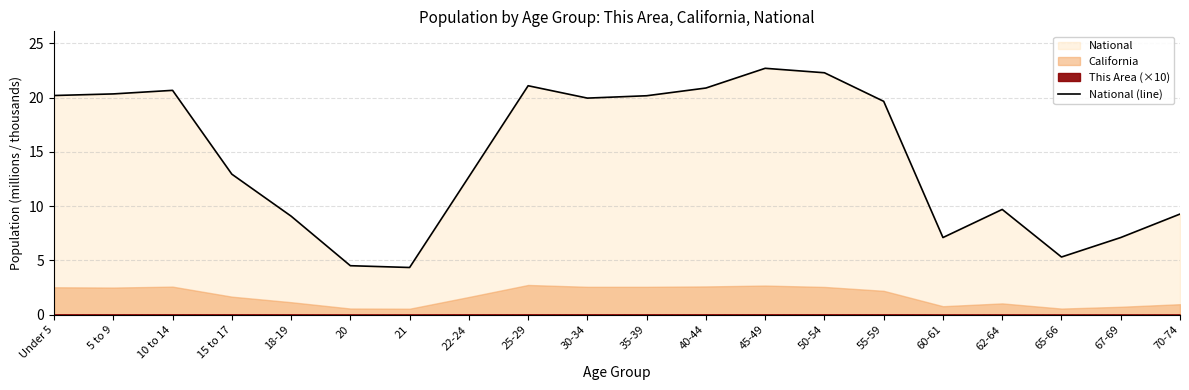

Which has a higher value, 50-54 or 62-64?

50-54